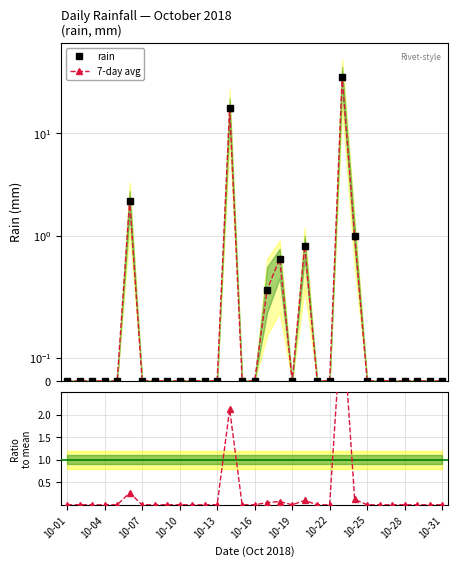

Which has a higher value, 13 or 10-04?

13